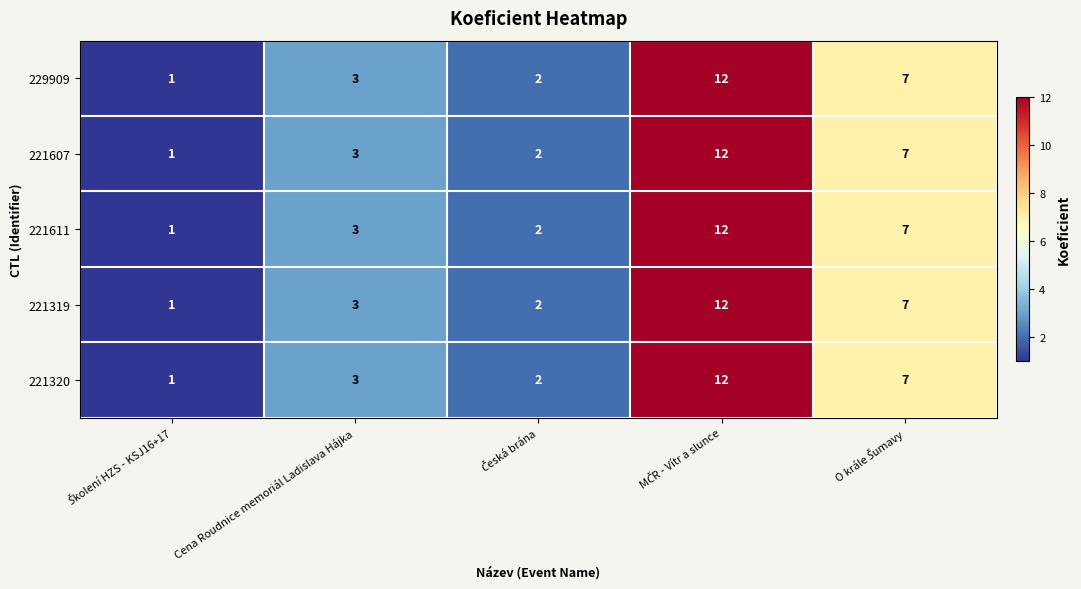

Reading left to right, list all the values displayed in this chart.

229909: 1	3	2	12	7
221607: 1	3	2	12	7
221611: 1	3	2	12	7
221319: 1	3	2	12	7
221320: 1	3	2	12	7